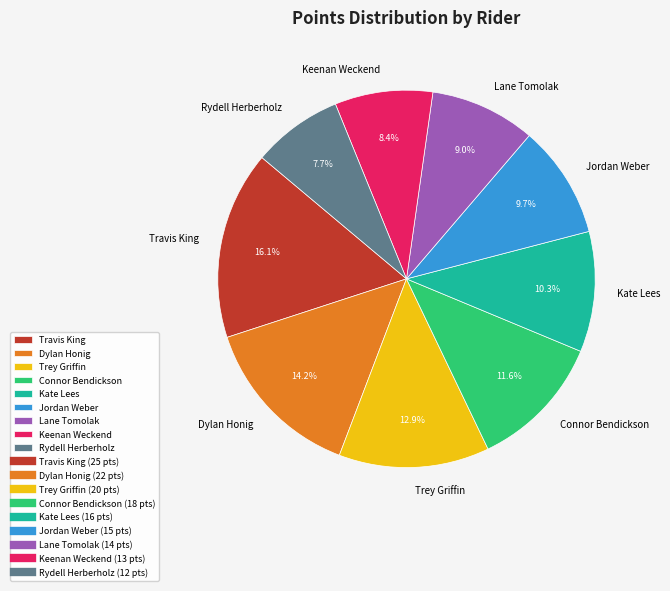

Is there any slice that represents more than half of the pie?

No